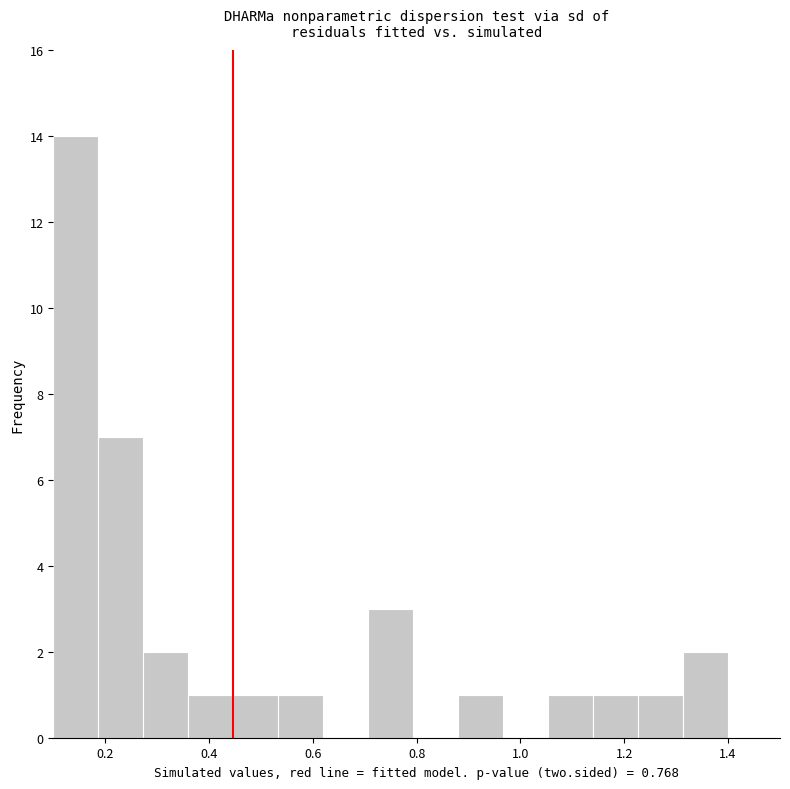

How tall is the bar that spans 0.70 to 0.80 on the x-axis? Neither the bar edges nor the heights are printed on the chart, so give them approximately, as read against the axes.

3